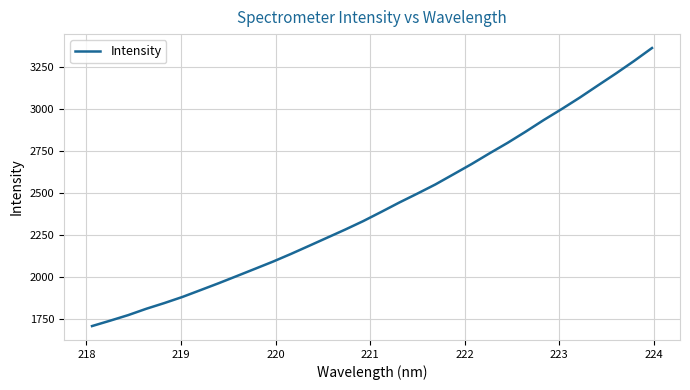

What is the maximum value shown in the chart?

3362.6